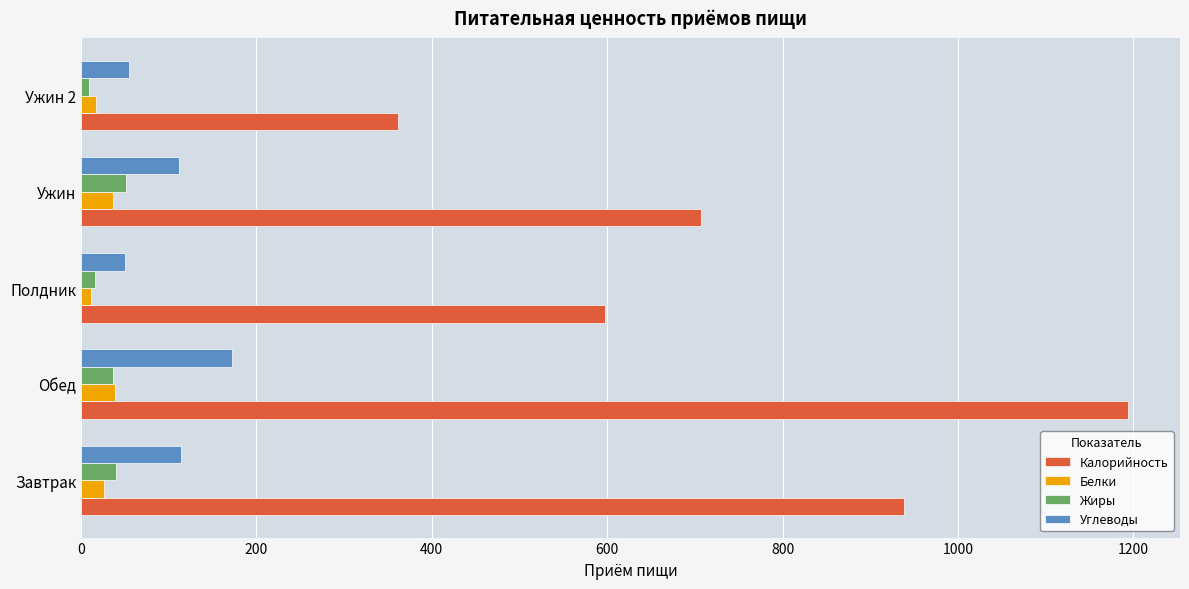

At how many categories does at least one series exceed 635?

3